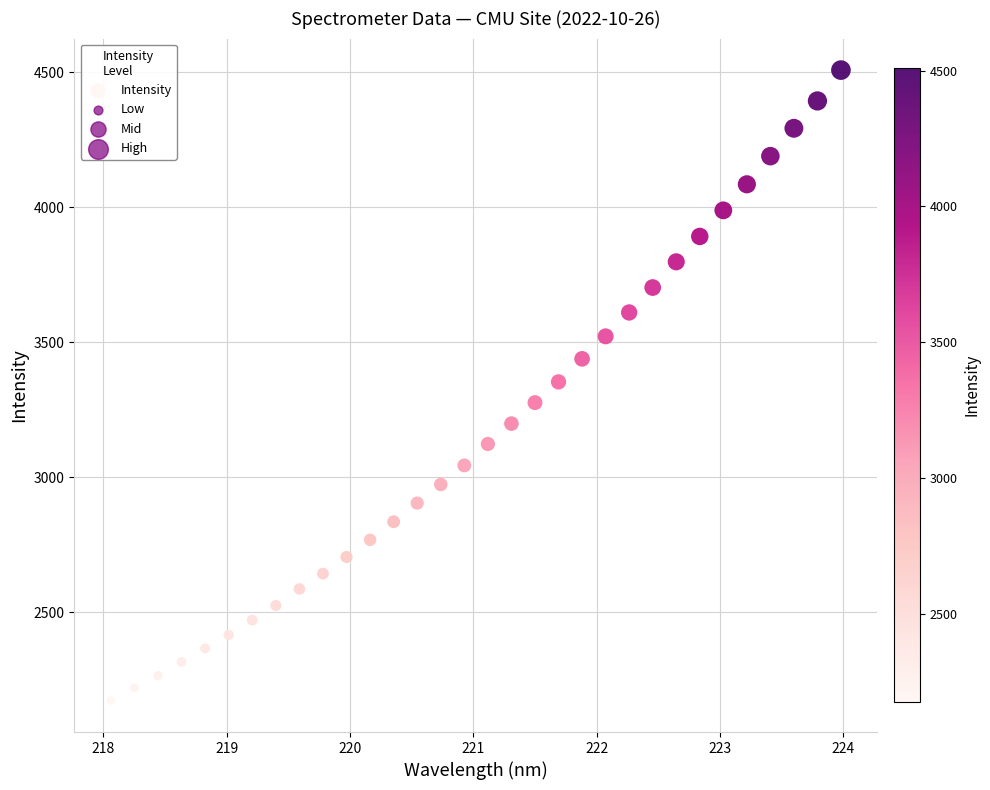

What is the range of X values (max minus min)?

5.9